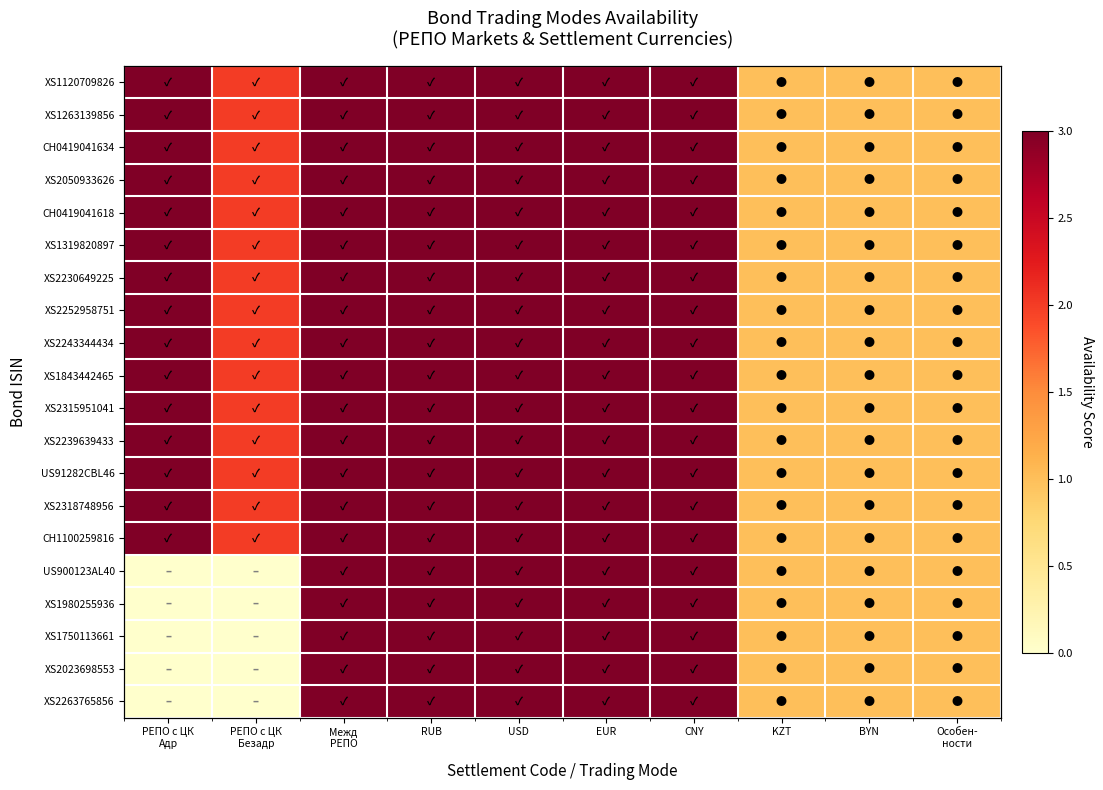

The value of XS1843442465 at РЕПО с ЦК Безадр is 2. True or false?

True